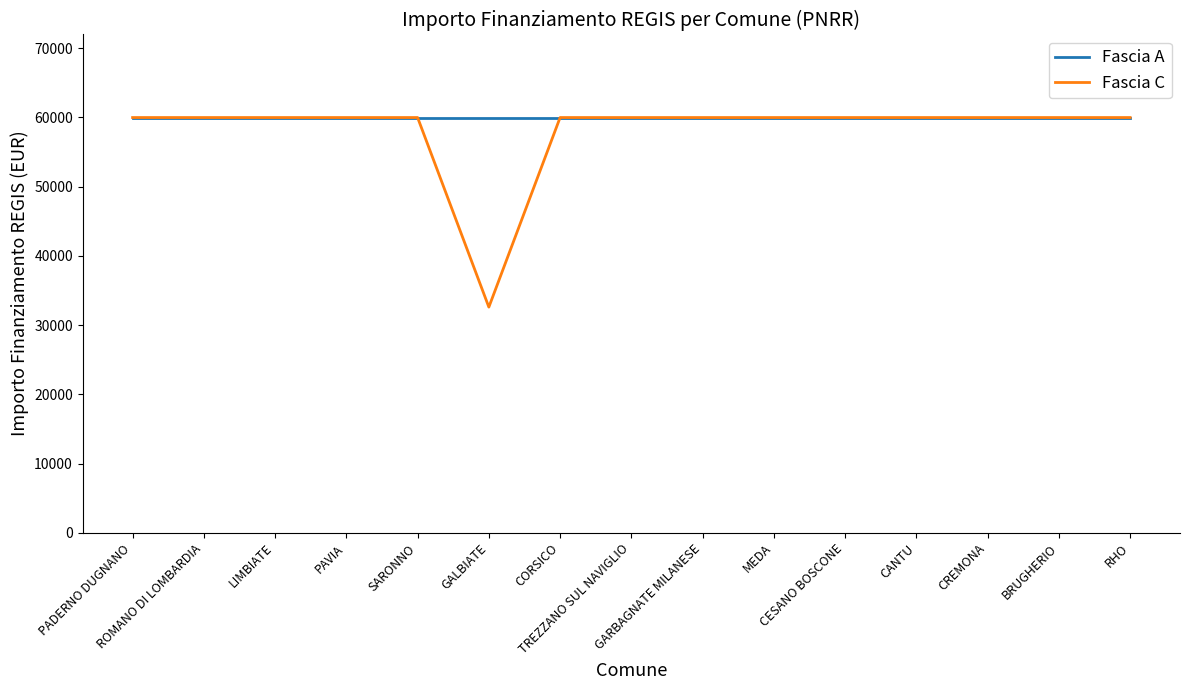

What is the minimum value shown in the chart?

32589